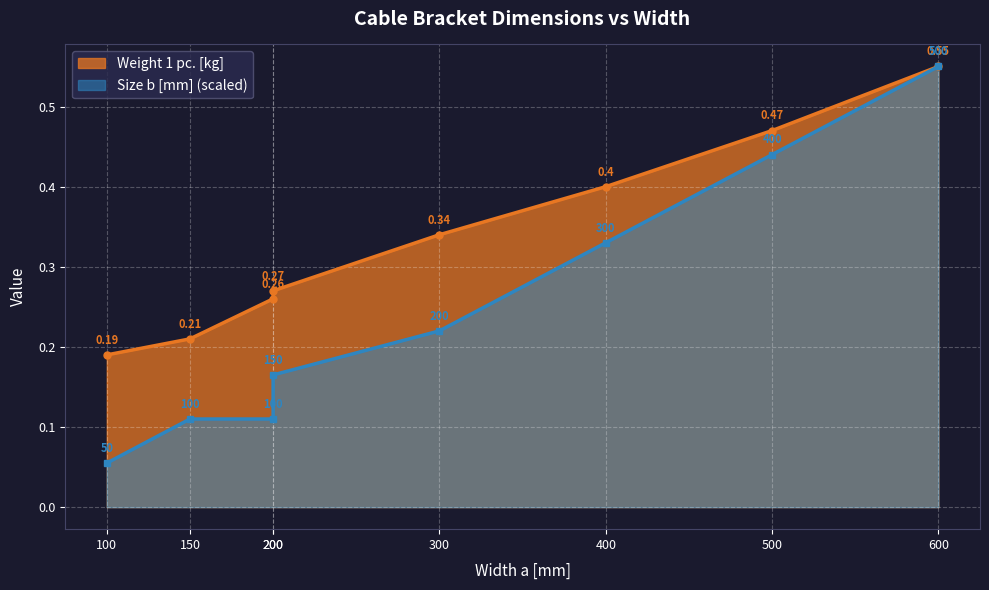

True or false: Weight 1 pc. and Size b [mm] cross at least once.

False